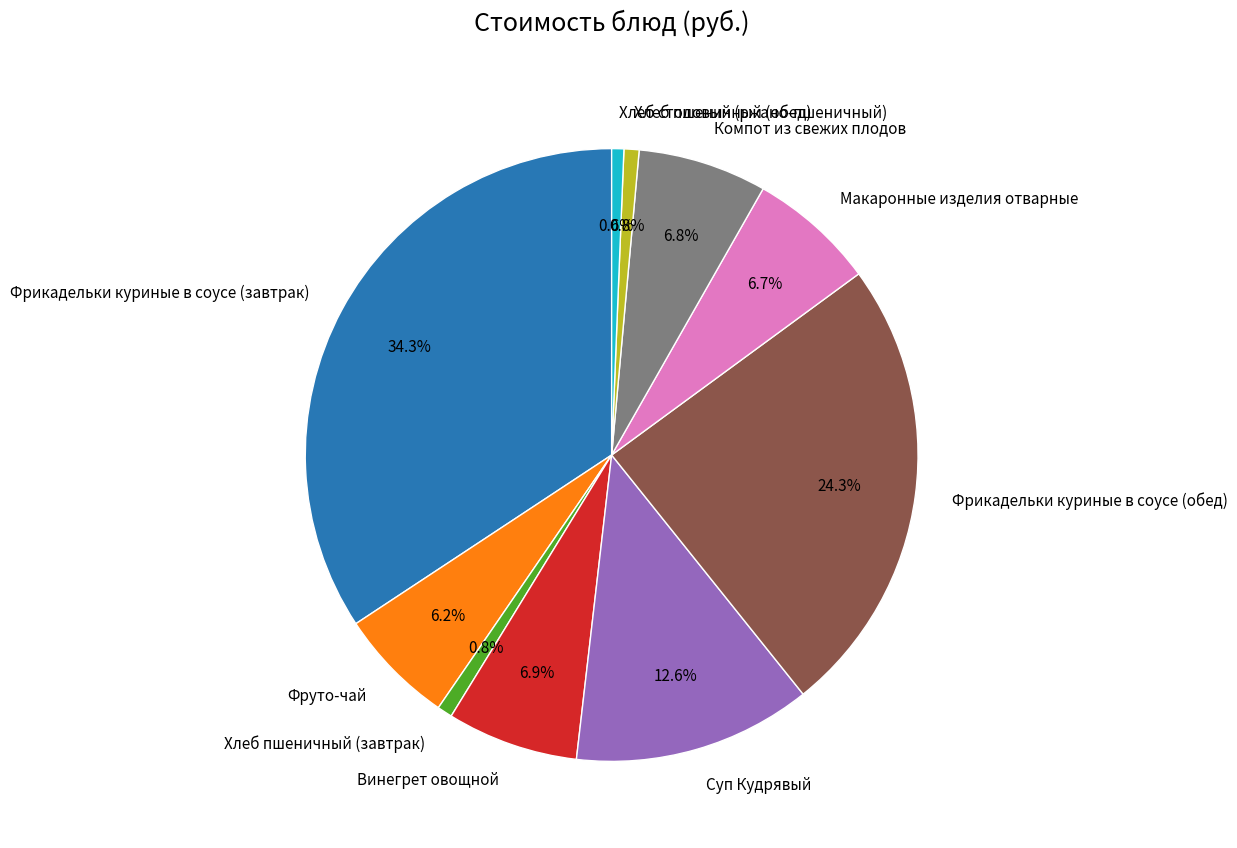

True or false: Суп Кудрявый accounts for 23% of the total.

False